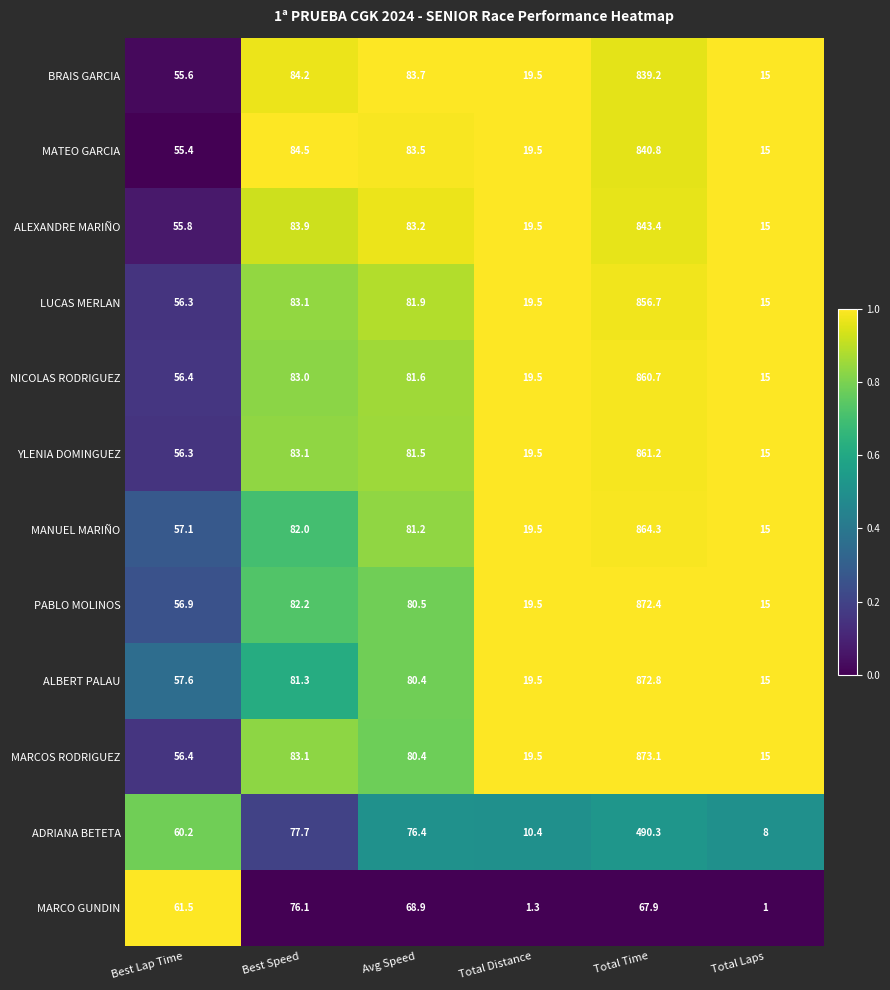

What is the difference between the highest and lowest values at Total Laps?

14.0